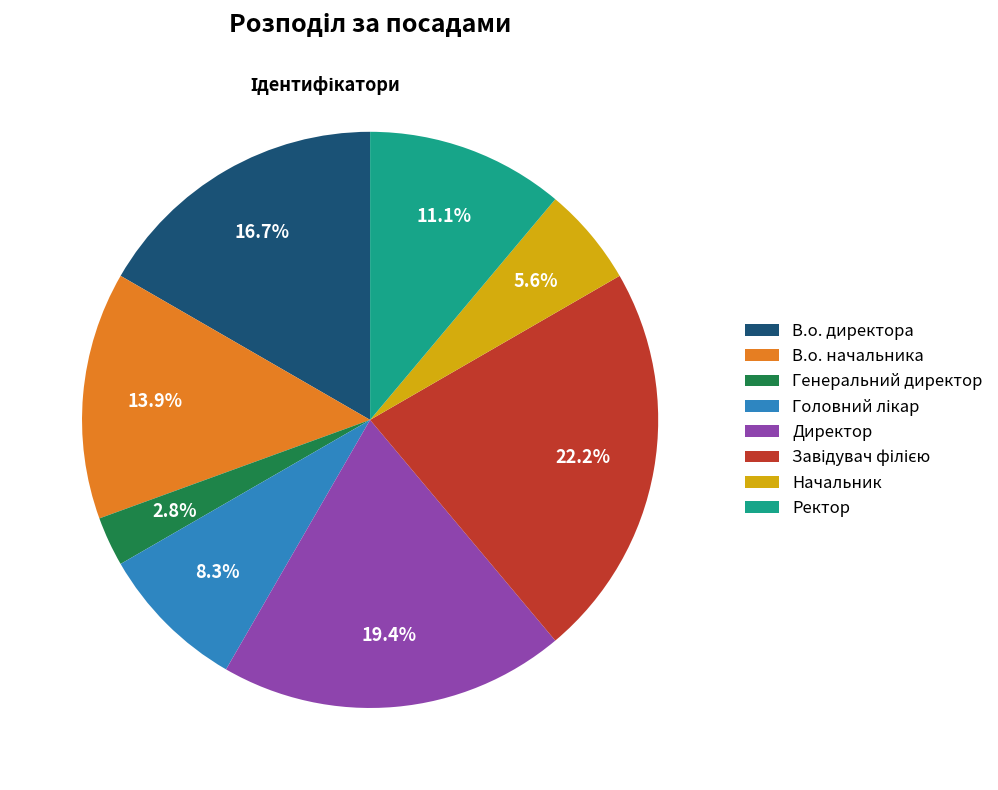

What percentage is the Ректор slice, to the nearest percent?

11%